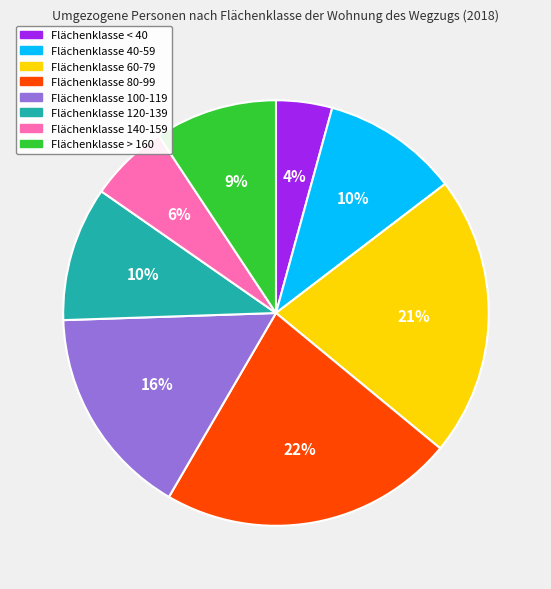

Is there a majority slice in this chart?

No